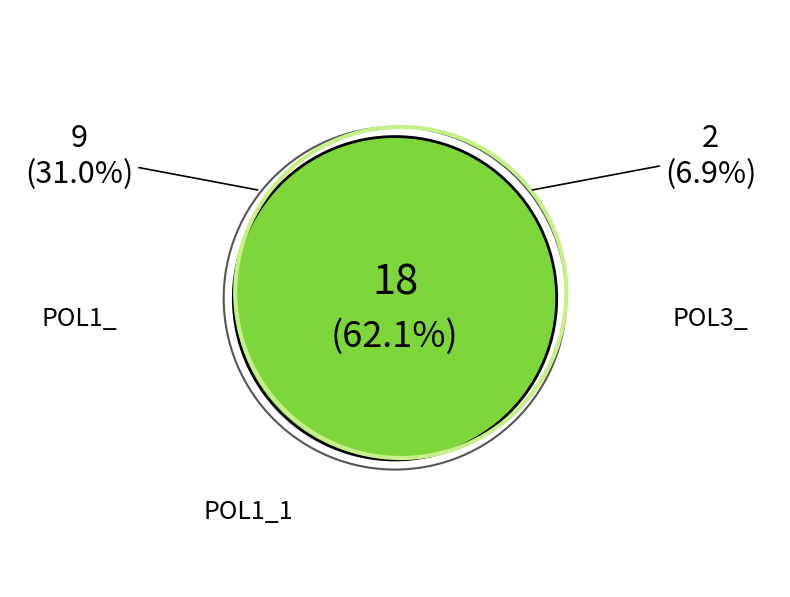

True or false: POL3_ accounts for 17% of the total.

False